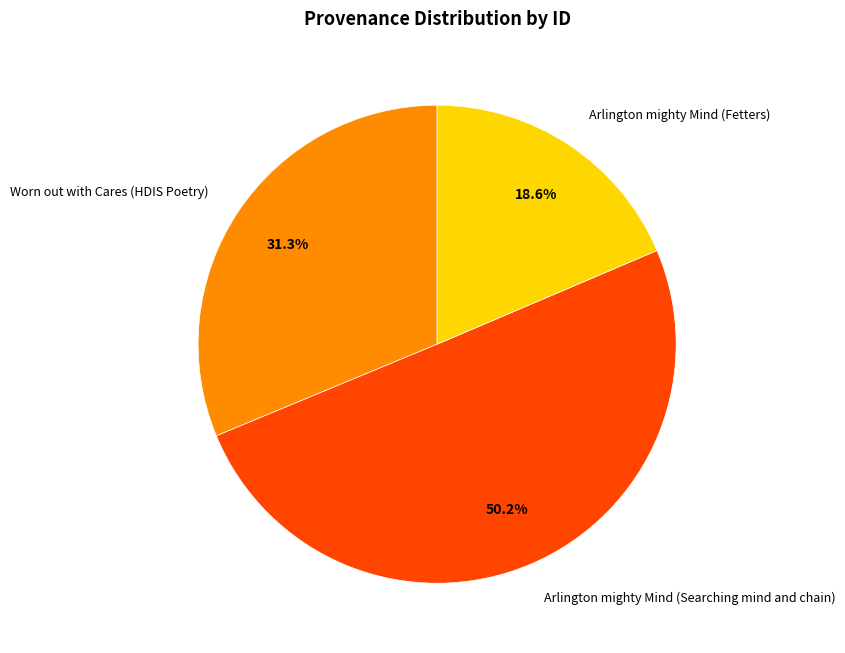

To the nearest percent, what is the average slice percentage?

33%